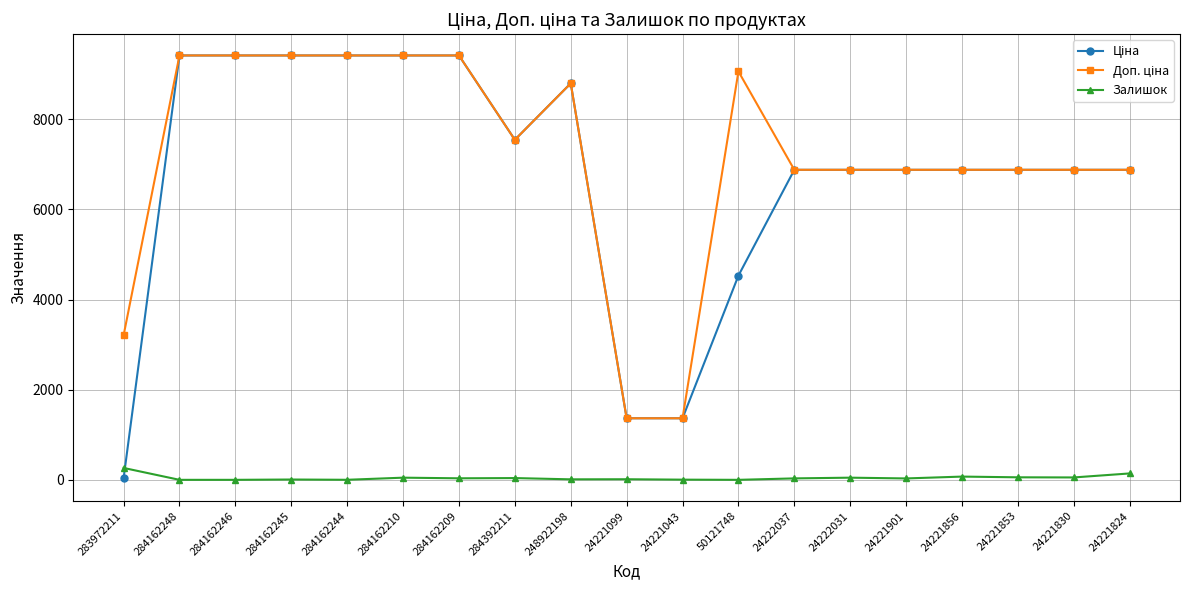

True or false: Залишок has more than 1 interior local peaks.

True